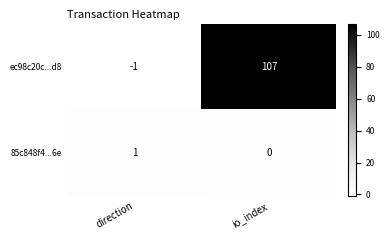

Reading left to right, transcribe all the data shown in this chart.

ec98c20c...d8: -1	107
85c848f4...6e: 1	0